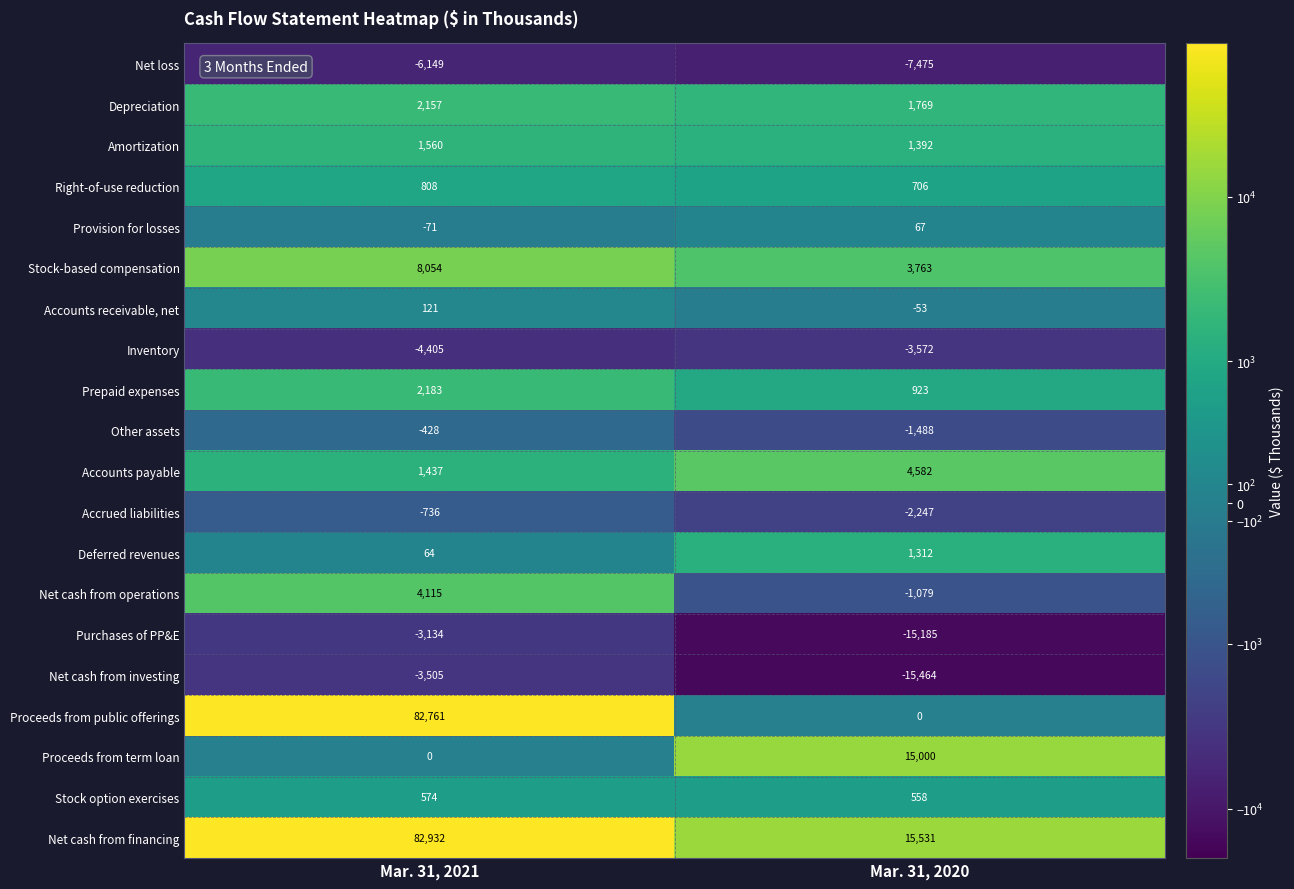

At Mar. 31, 2021, list the series in order from smallest to largest.

Net loss, Inventory, Net cash from investing, Purchases of PP&E, Accrued liabilities, Other assets, Provision for losses, Proceeds from term loan, Deferred revenues, Accounts receivable, net, Stock option exercises, Right-of-use reduction, Accounts payable, Amortization, Depreciation, Prepaid expenses, Net cash from operations, Stock-based compensation, Proceeds from public offerings, Net cash from financing